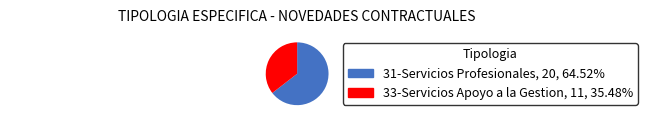

Which has a higher value, 33-Servicios Apoyo a la Gestion or 31-Servicios Profesionales?

31-Servicios Profesionales